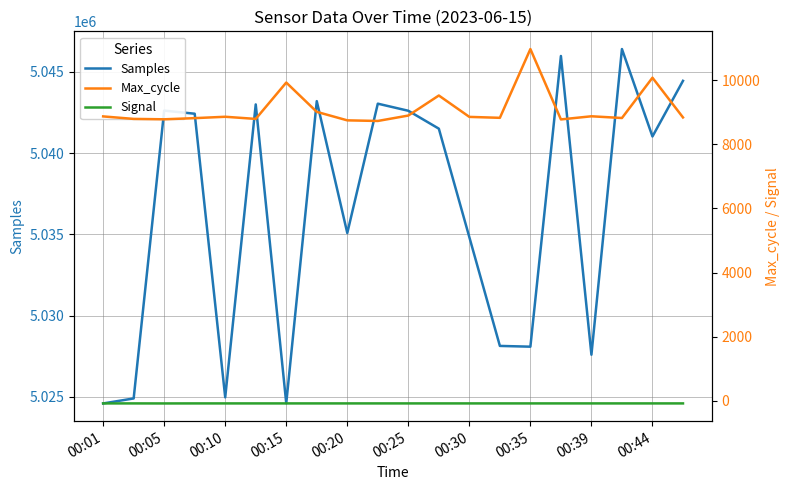

How many Signal values are between -83 and -82?

19